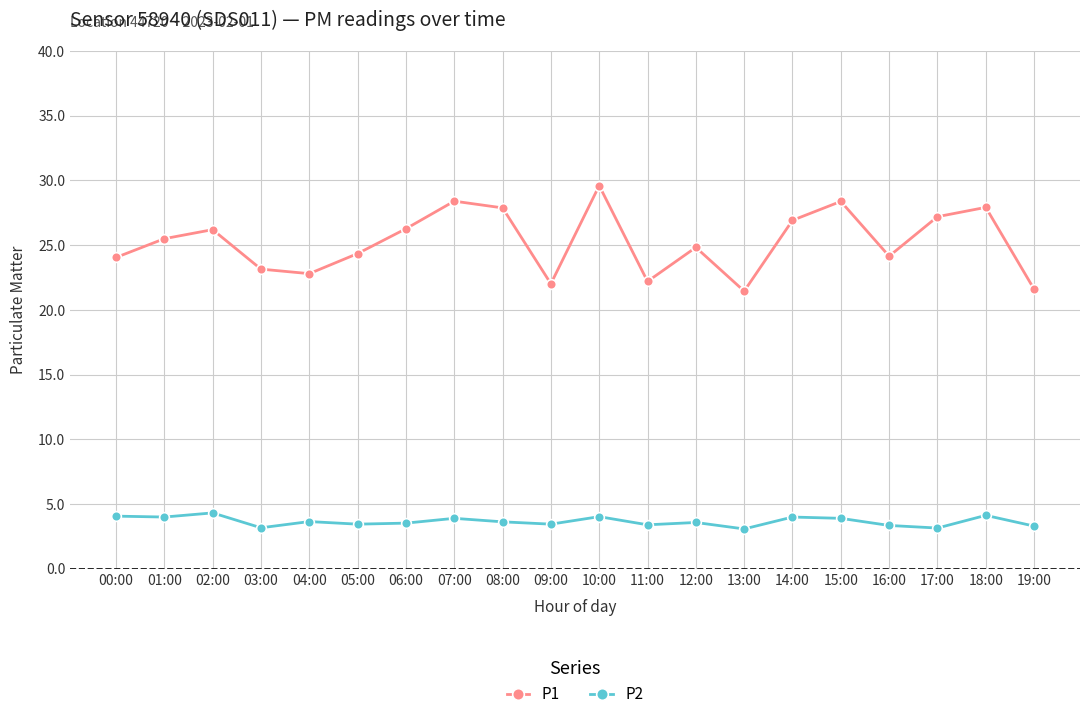

Is this an area chart (filled region under the line)?

No